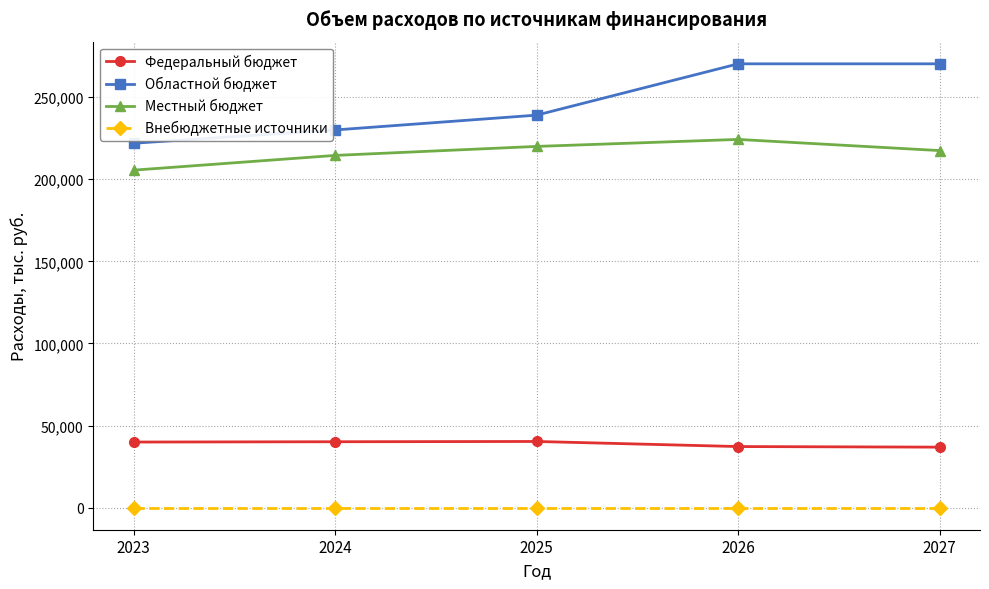

True or false: Местный бюджет and Внебюджетные источники cross at least once.

False